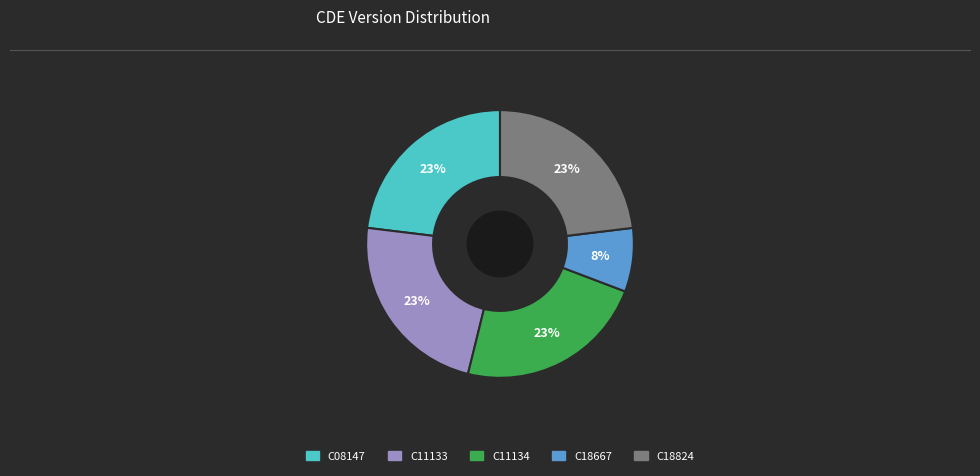

To the nearest percent, what is the difference between the largest and smallest slice percentages?

15%